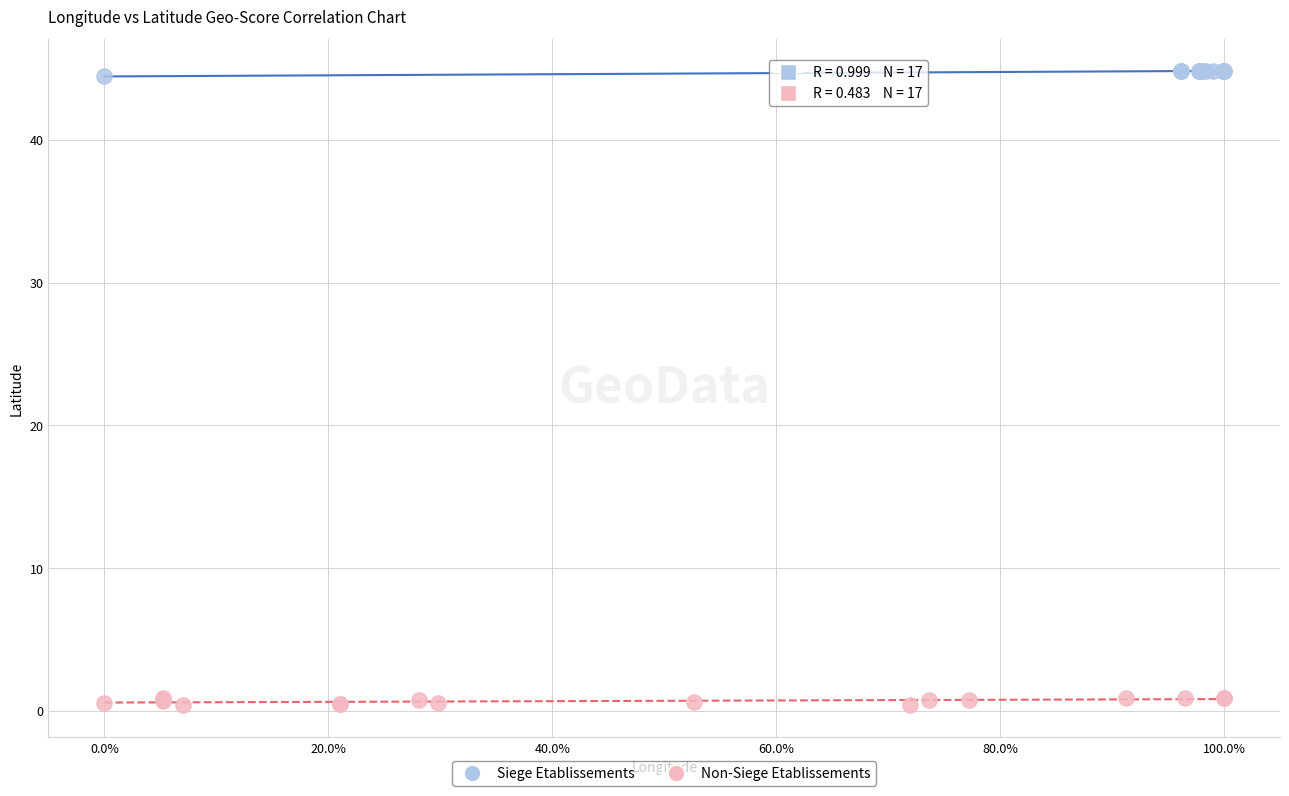

Which series reaches the maximum Y coordinate?

Siege Etablissements